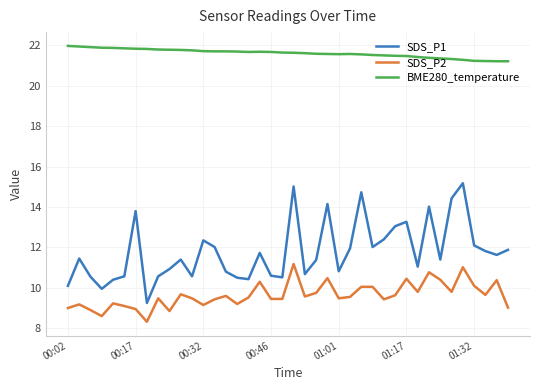

What is the difference between the maximum and minimum values in the SDS_P1 series?

5.9